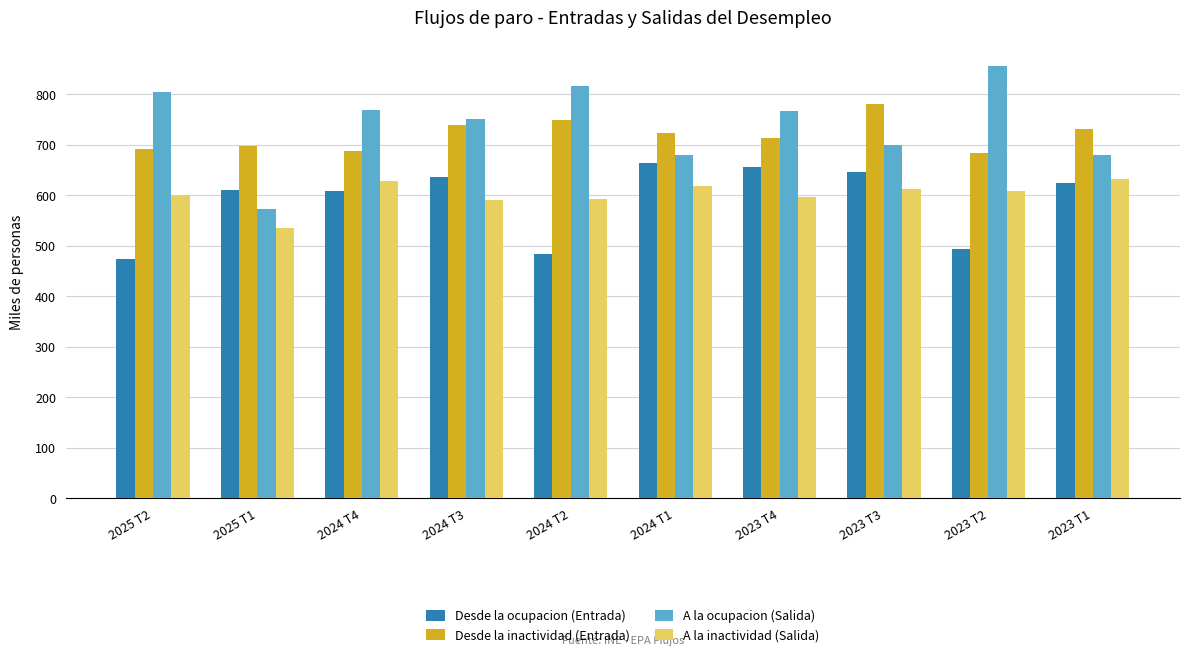

At how many categories does at least one series exceed 521?

10